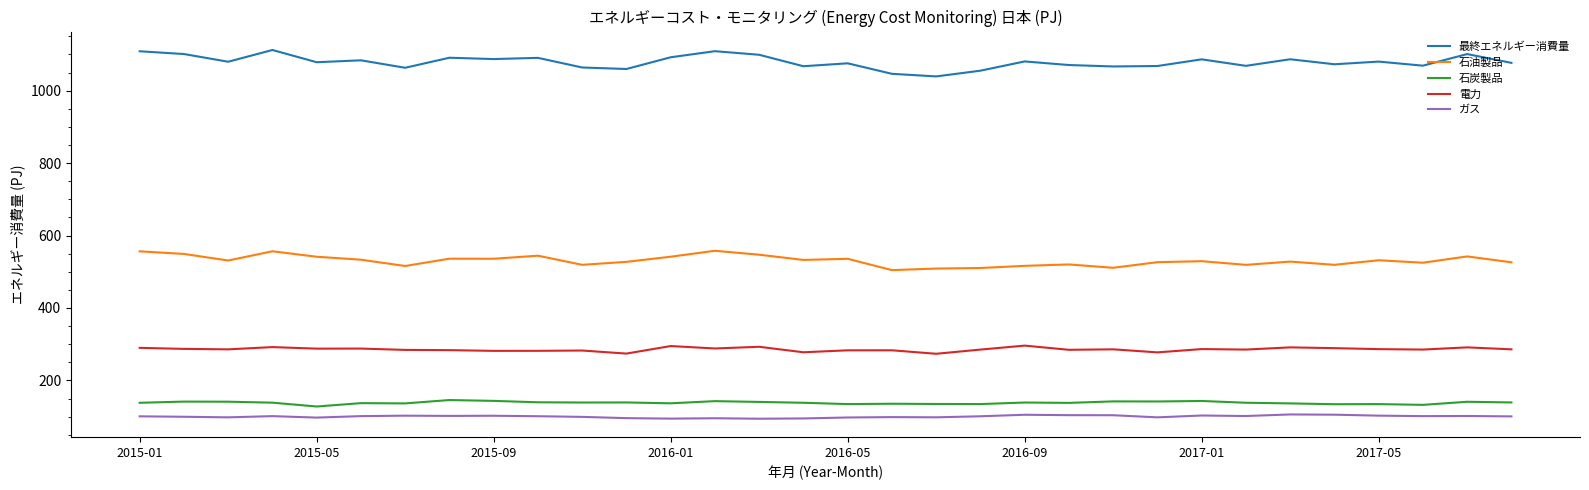

What is the highest value of the 石油製品 series?

557.9